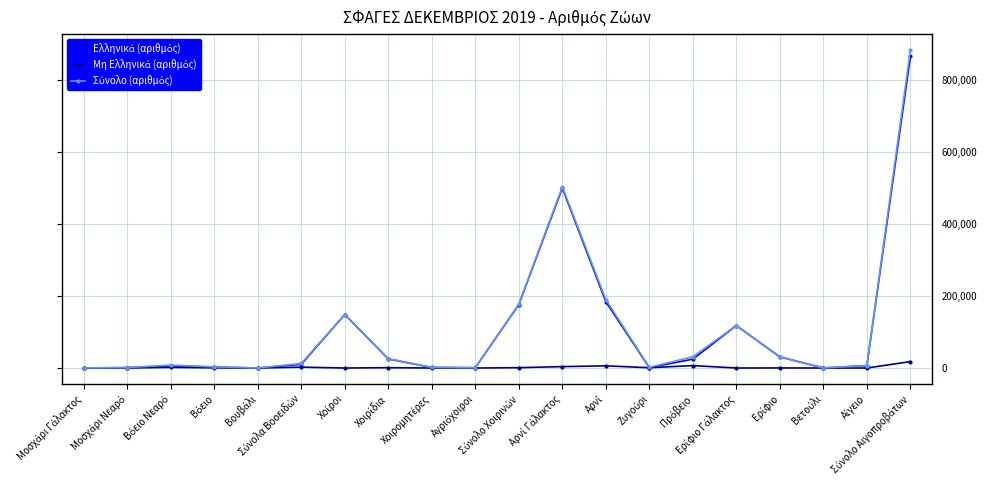

What is the greatest value displayed?

882368